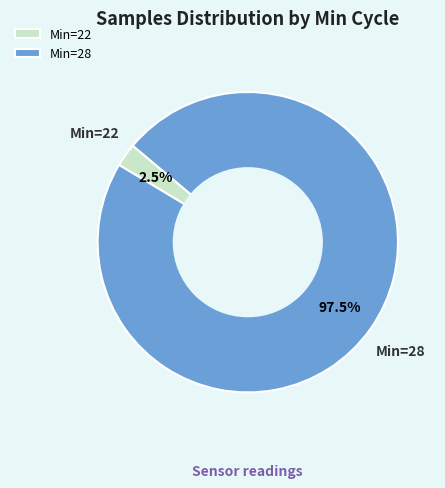

What is the largest slice in the pie chart?

Min=28